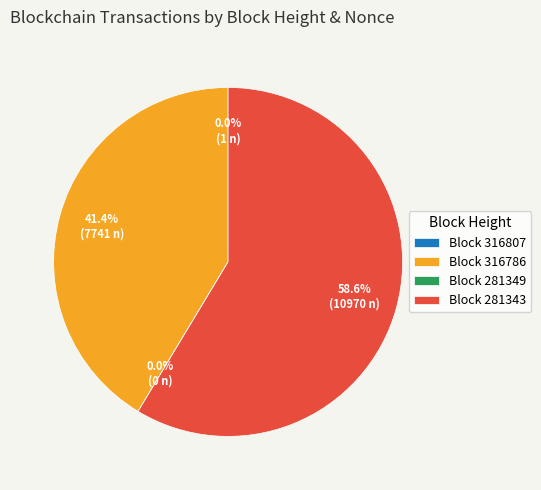

Is there any slice that represents more than half of the pie?

Yes